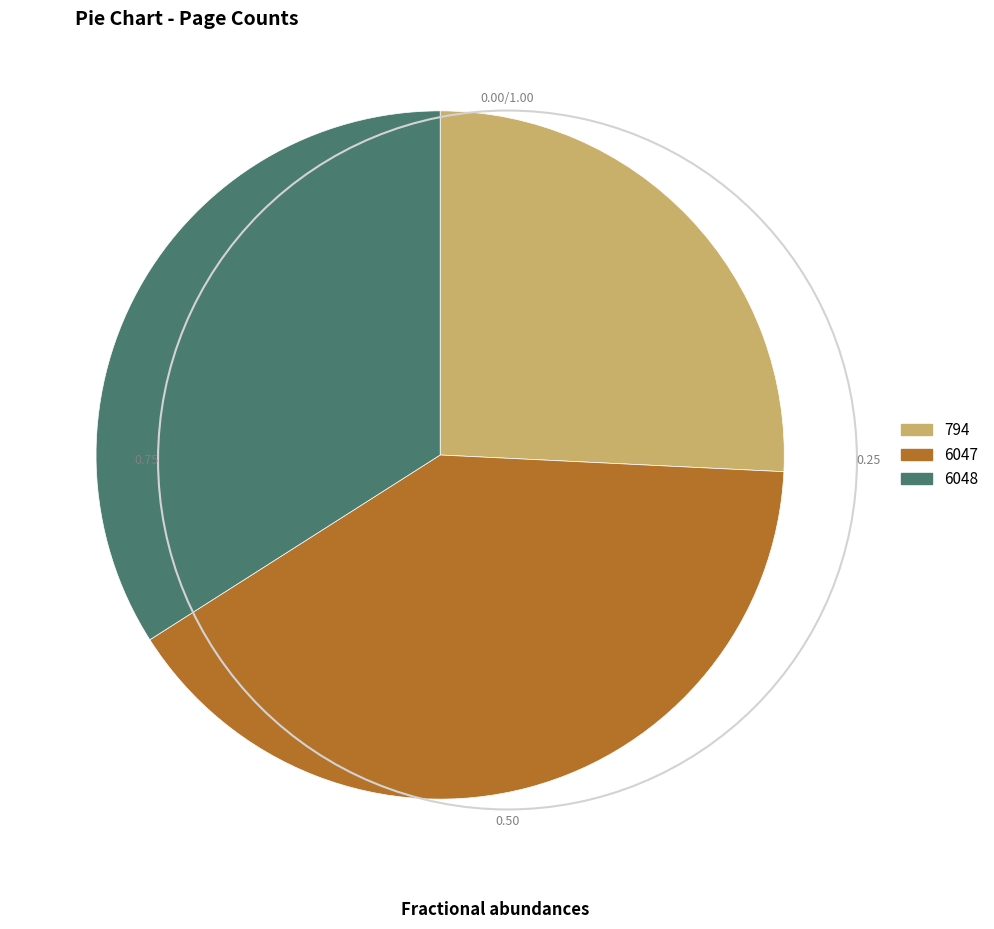

The 6047 slice represents 50% of the pie. True or false?

False